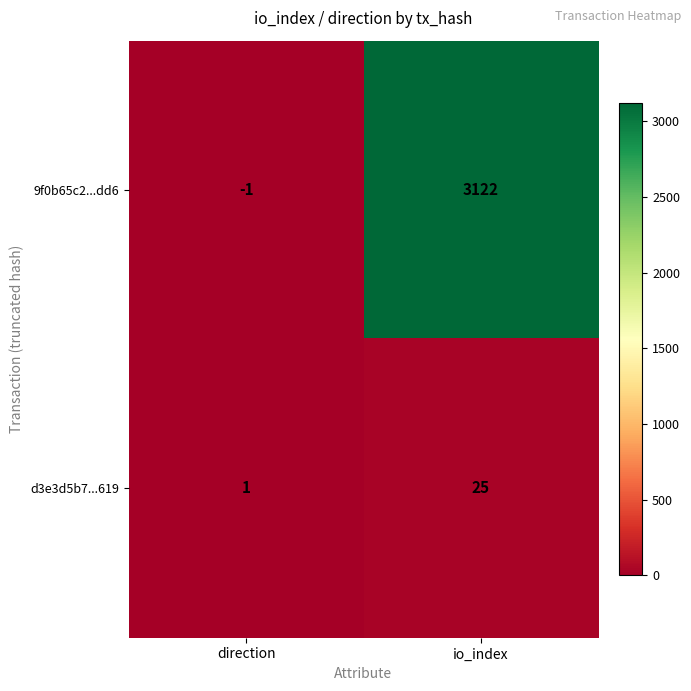

True or false: d3e3d5b7...619 has a value of 25 at io_index.

True